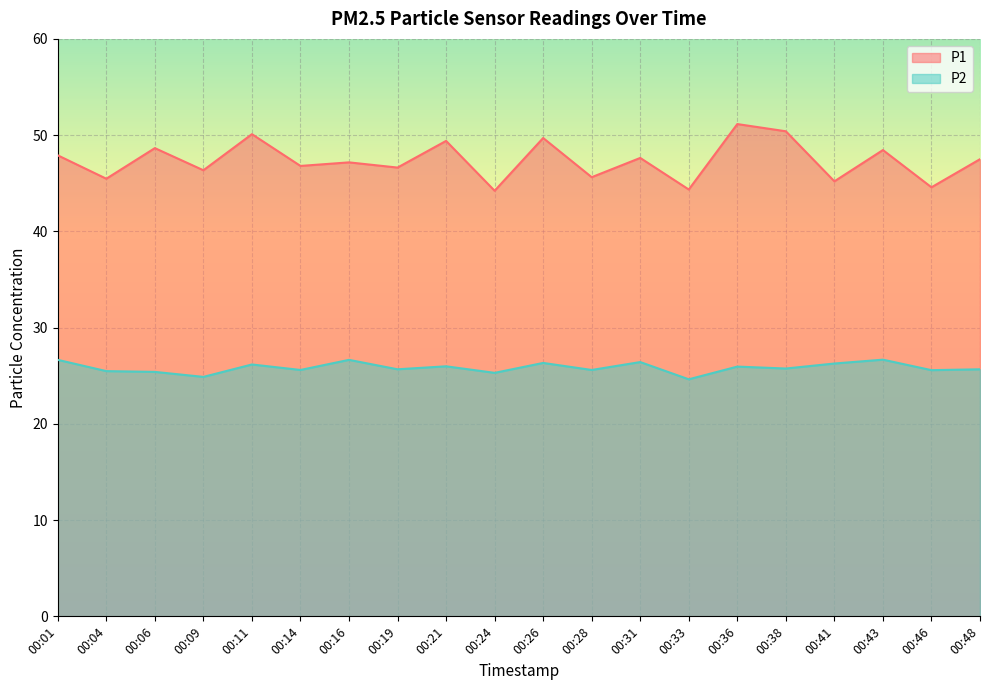

What is the maximum value for P2?

26.7